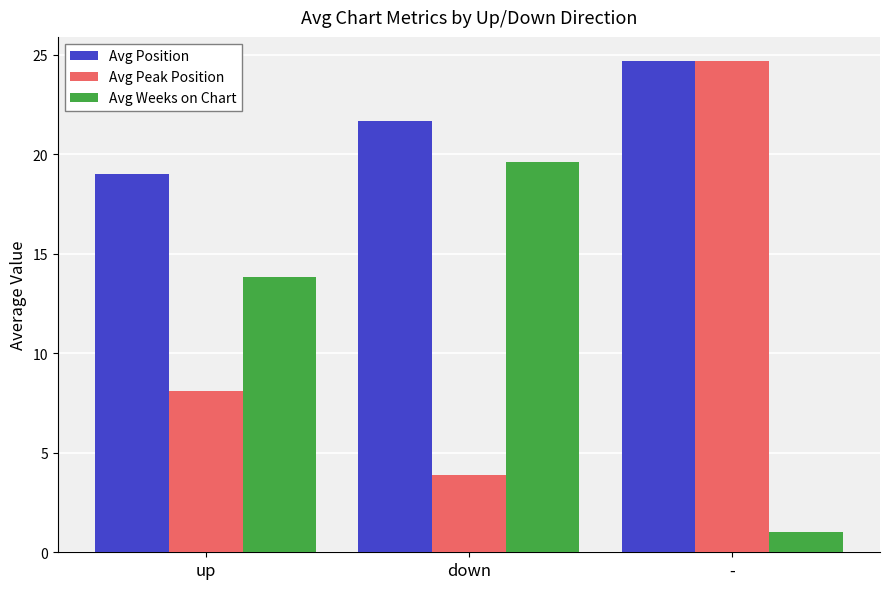

What are all the series names shown in the legend?

Avg Position, Avg Peak Position, Avg Weeks on Chart